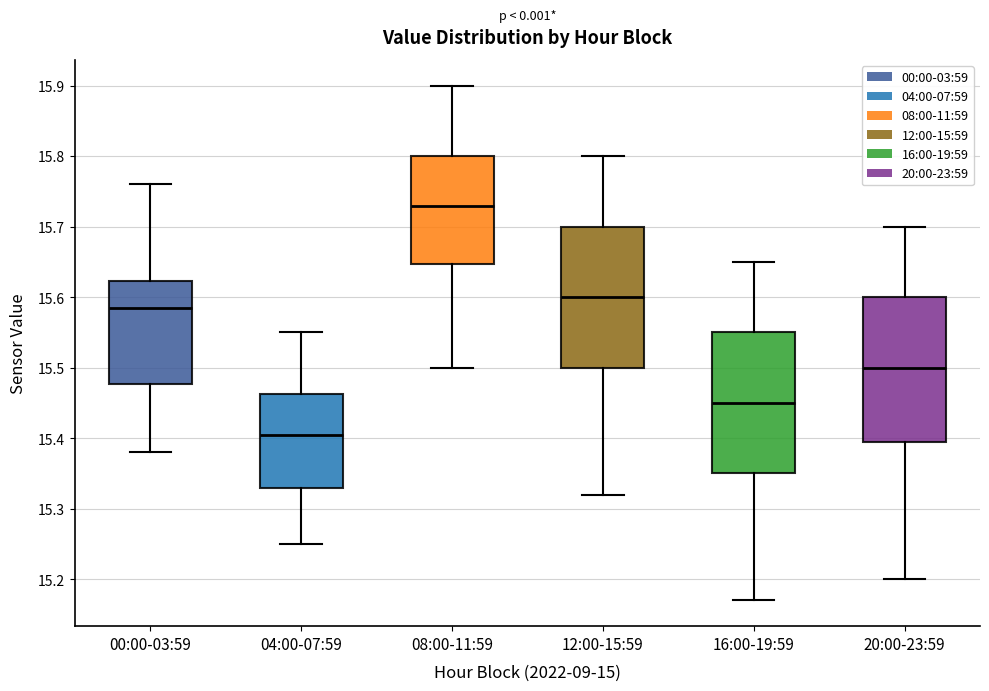

Which box has the highest median line?

08:00-11:59